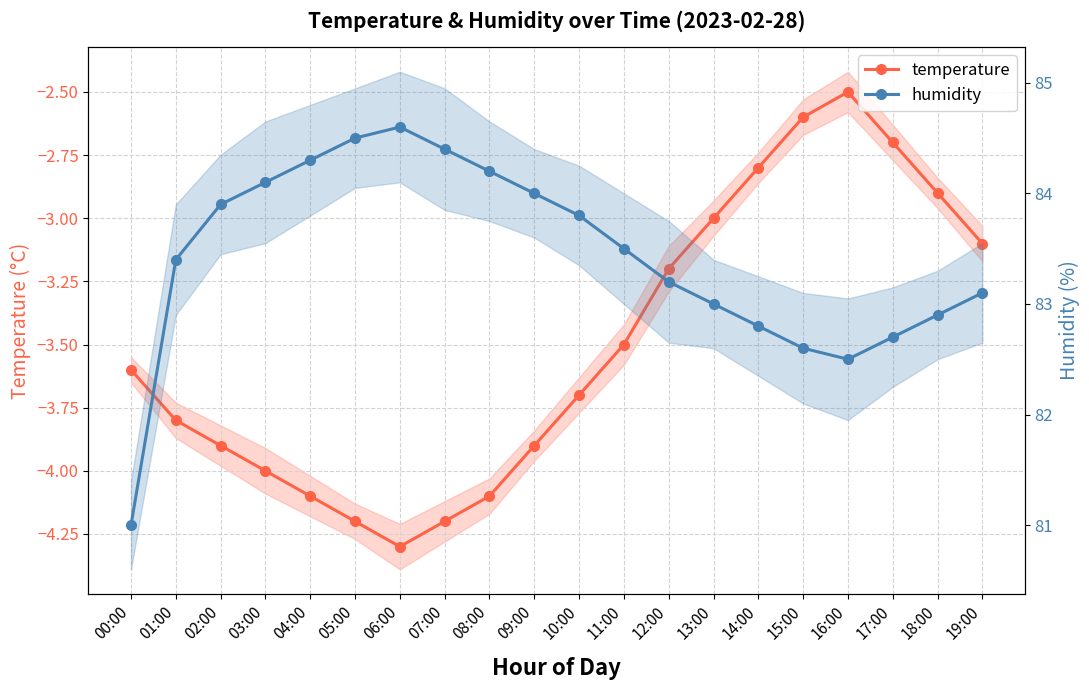

Does the chart have visible grid lines?

Yes